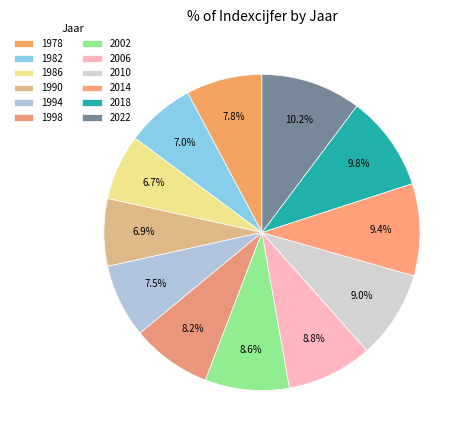

How many segments does this pie chart have?

12